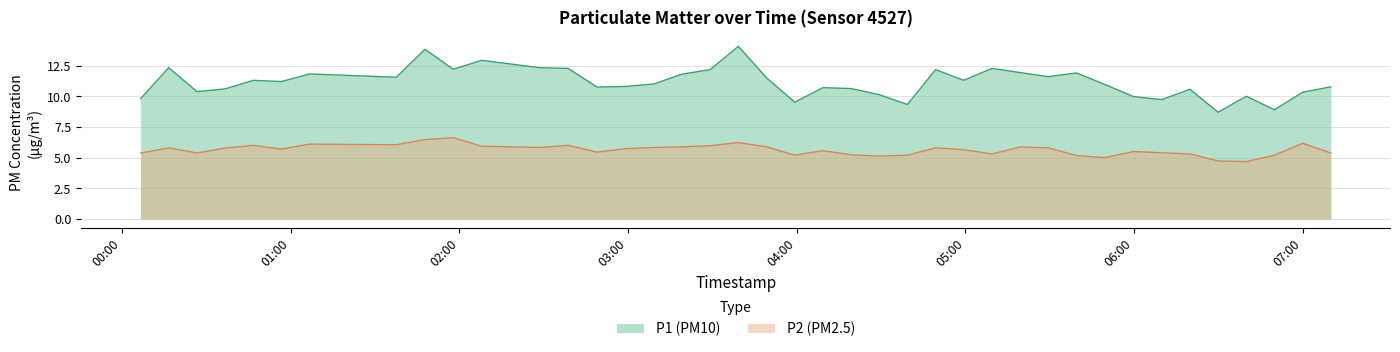

Which series has the widest spread of values?

P1 (PM10)